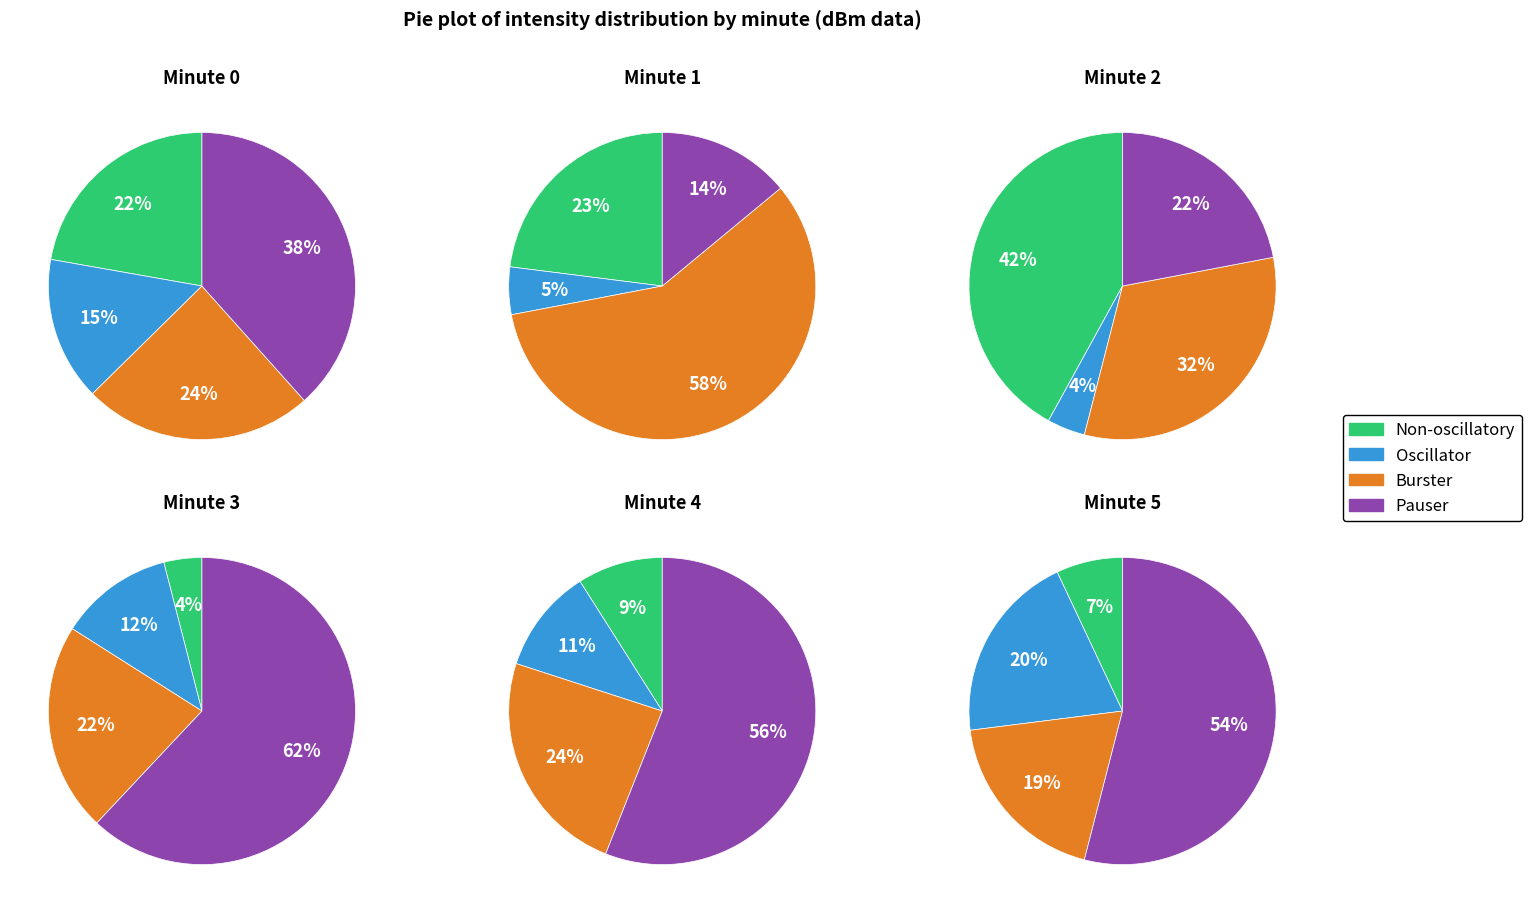

Which series changed the most between 3 and 4?

Pauser